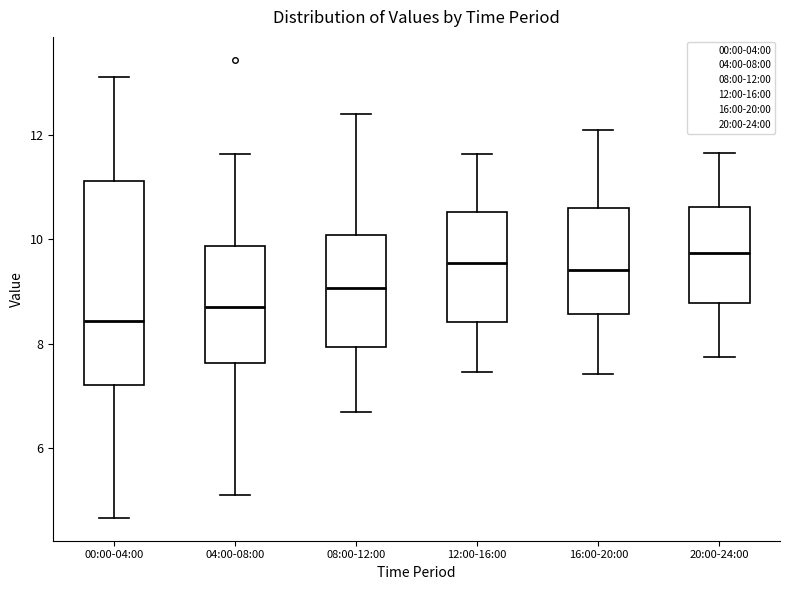

Reading left to right, transcribe this box plot: for each box, give where its median line is, the range the box spans, and where its two whiskers end, as read against the y-axis. The values are not printed on the chart, so give them approximately, as read against the axis.

00:00-04:00: median 8.4, box 7.2 to 11.2, whiskers 4.6 to 13.2
04:00-08:00: median 8.8, box 7.6 to 9.8, whiskers 5.2 to 11.6
08:00-12:00: median 9.0, box 8.0 to 10.0, whiskers 6.8 to 12.4
12:00-16:00: median 9.6, box 8.4 to 10.6, whiskers 7.4 to 11.6
16:00-20:00: median 9.4, box 8.6 to 10.6, whiskers 7.4 to 12.0
20:00-24:00: median 9.8, box 8.8 to 10.6, whiskers 7.8 to 11.6